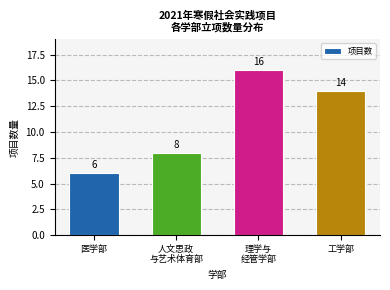

Reading right to left, transcribe all the data shown in this chart.

14	16	8	6